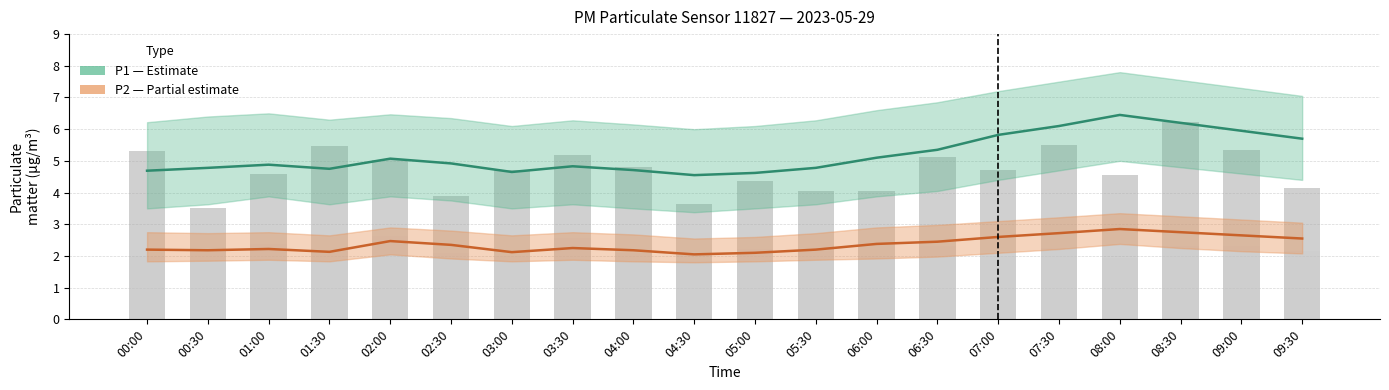

Reading right to left, what are all the values shown in this chart?

P1 (PM10 estimate): 09:30=5.7	09:00=6.0	08:30=6.2	08:00=6.5	07:30=6.1	07:00=5.8	06:30=5.3	06:00=5.1	05:30=4.8	05:00=4.6	04:30=4.5	04:00=4.7	03:30=4.8	03:00=4.7	02:30=4.9	02:00=5.1	01:30=4.8	01:00=4.9	00:30=4.8	00:00=4.7
P2 (PM2.5 estimate): 09:30=2.5	09:00=2.6	08:30=2.8	08:00=2.9	07:30=2.7	07:00=2.6	06:30=2.5	06:00=2.4	05:30=2.2	05:00=2.1	04:30=2.0	04:00=2.2	03:30=2.2	03:00=2.1	02:30=2.4	02:00=2.5	01:30=2.1	01:00=2.2	00:30=2.2	00:00=2.2